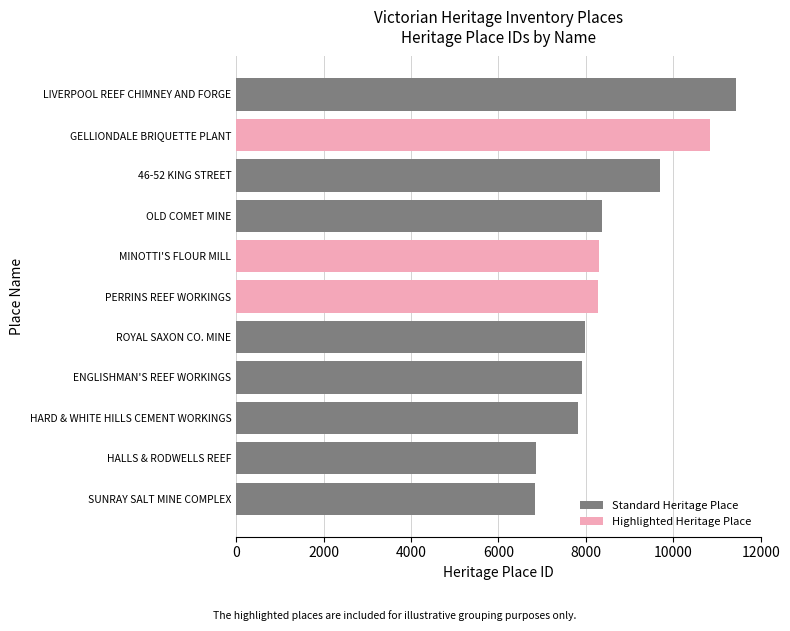

What is the difference between the maximum and second lowest values?

4572